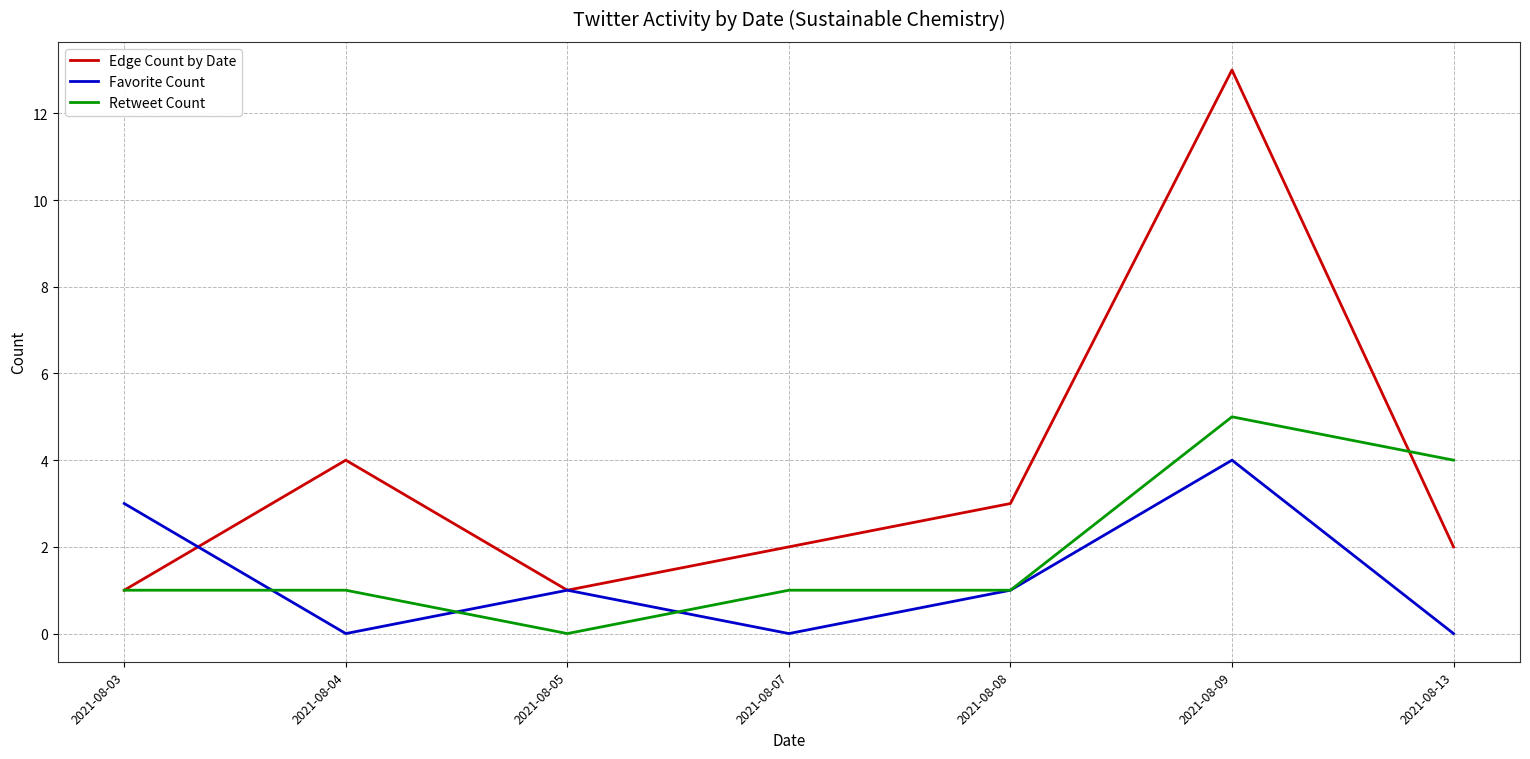

Does the chart display data point markers on the line(s)?

No